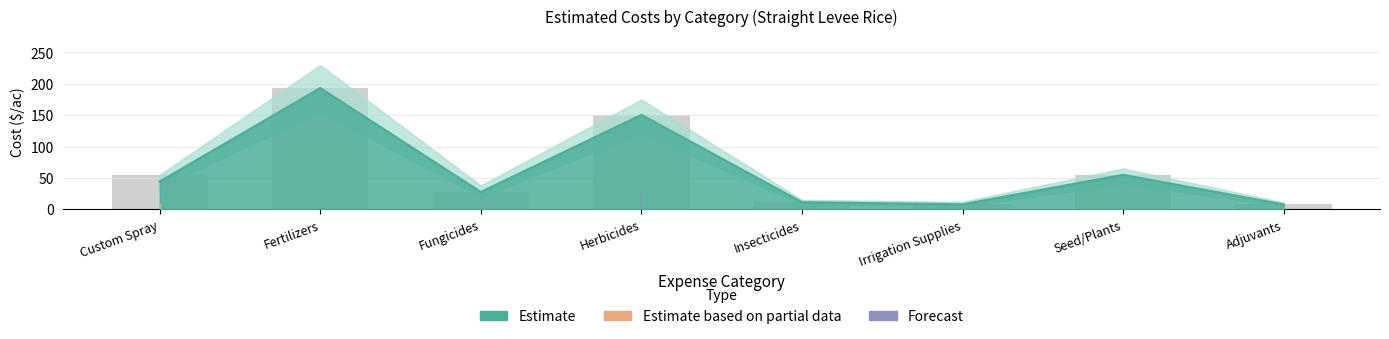

Does the chart contain stacked bars?

No